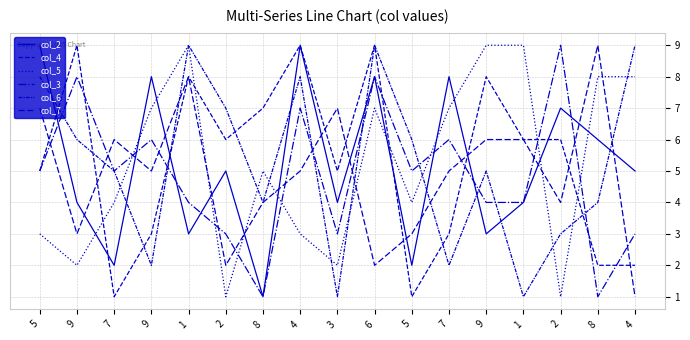

Is the value of col_3 at 2 greater than the value of col_4 at 8?

No